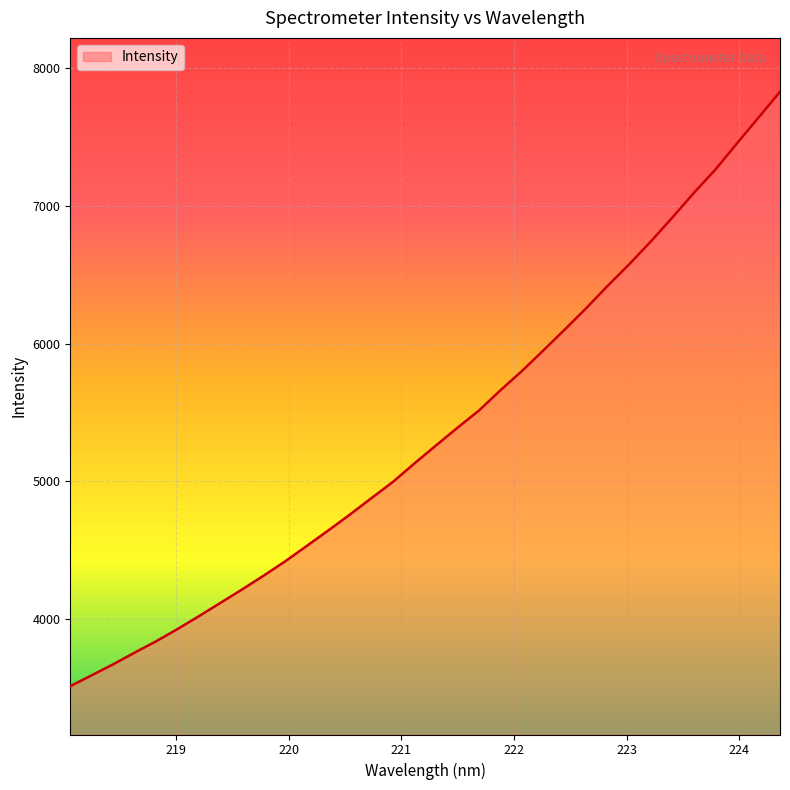

What is the greatest value displayed?

7828.6